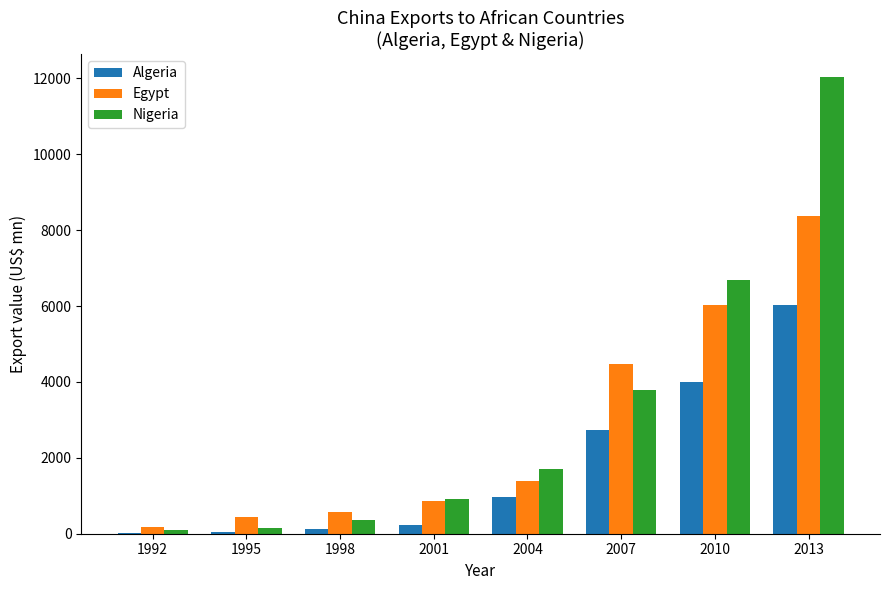

Are the bars horizontal?

No